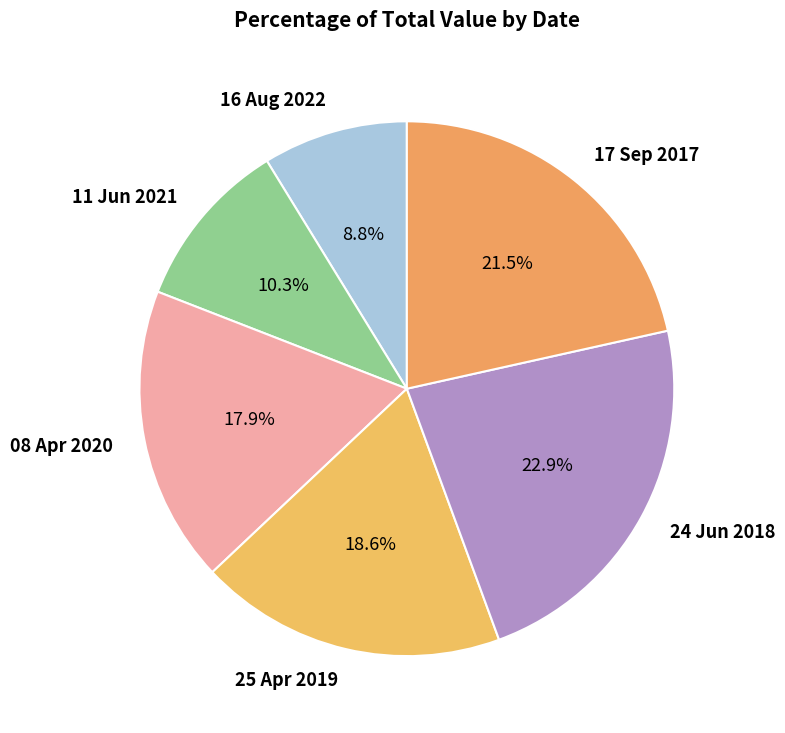

To the nearest percent, what portion does 25 Apr 2019 represent?

19%